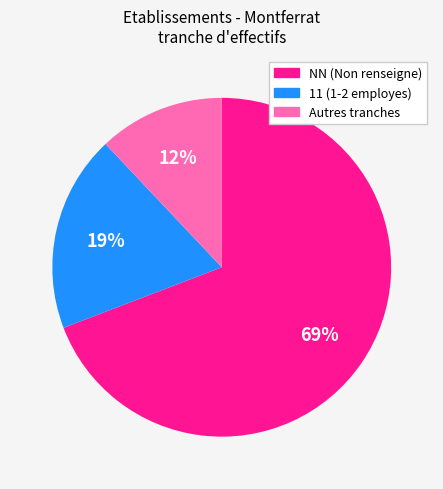

To the nearest percent, what is the average slice percentage?

33%